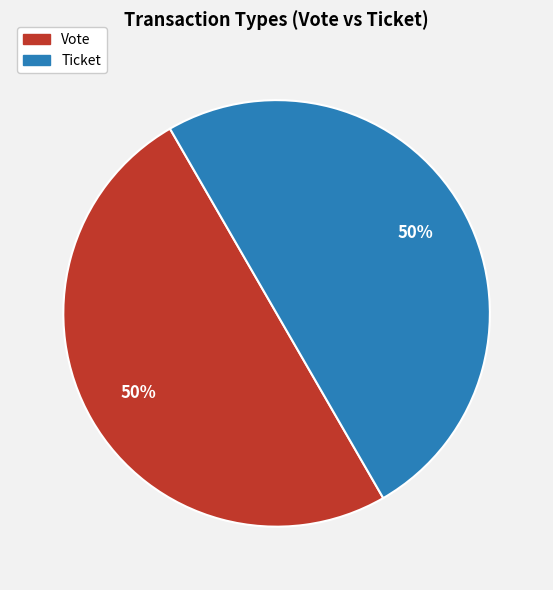

Combined, do Vote and Ticket account for over 50%?

Yes